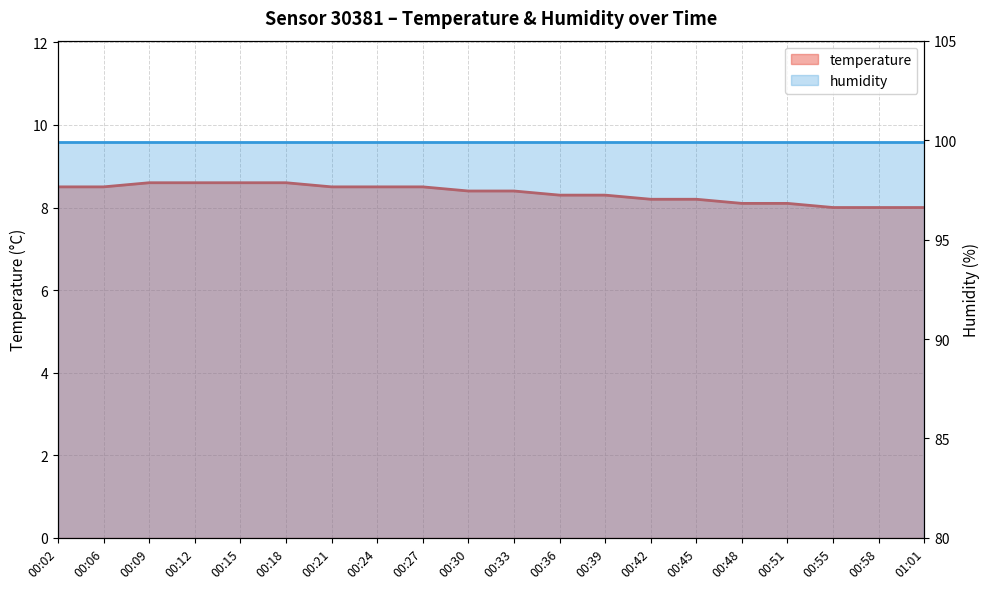

Is it true that the value at 00:27 is 14.4?

False